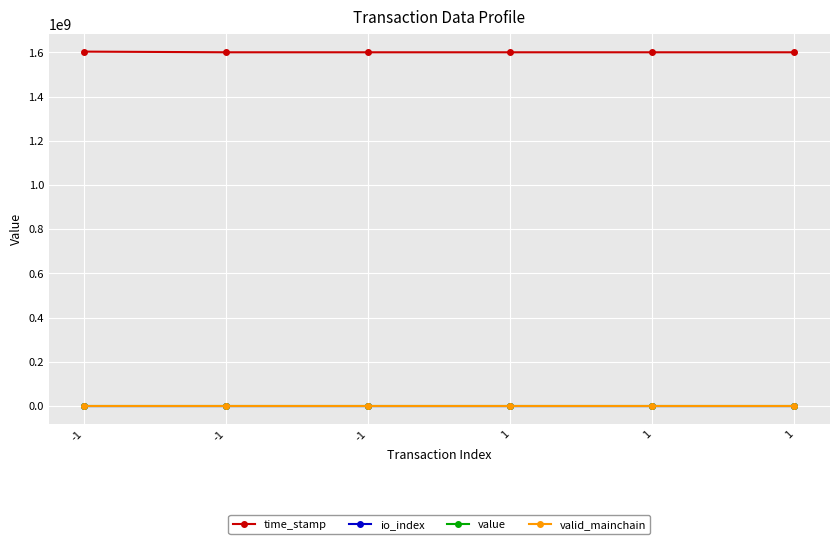

Is the value of value at 1 greater than the value of time_stamp at -1?

No